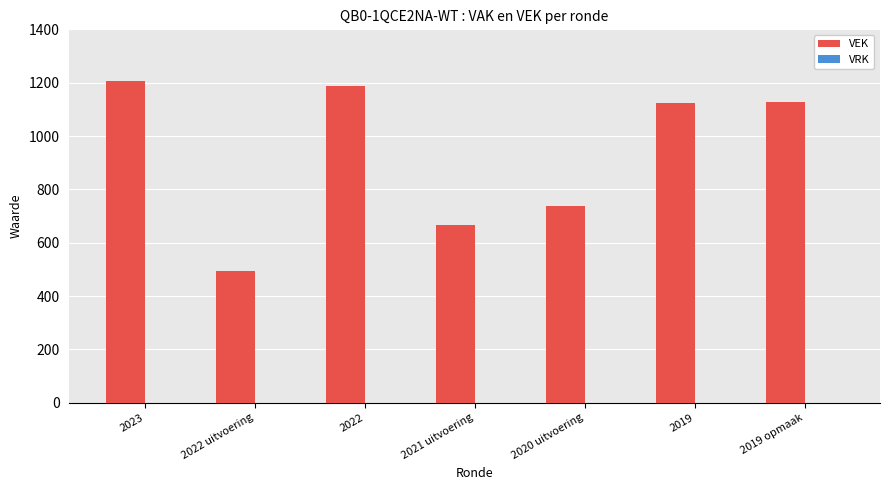

What is the change in value from 2023 to 2019?

-82